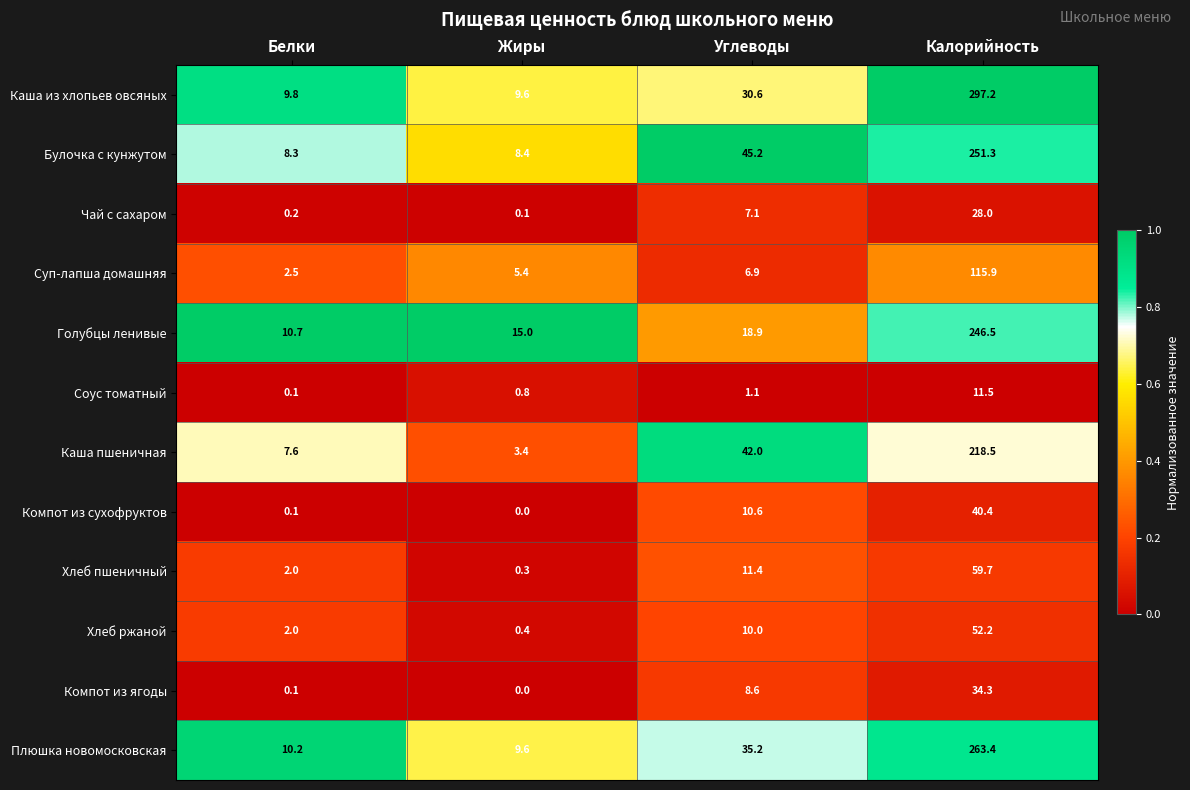

At which category does the chart reach its minimum across all series?

Жиры